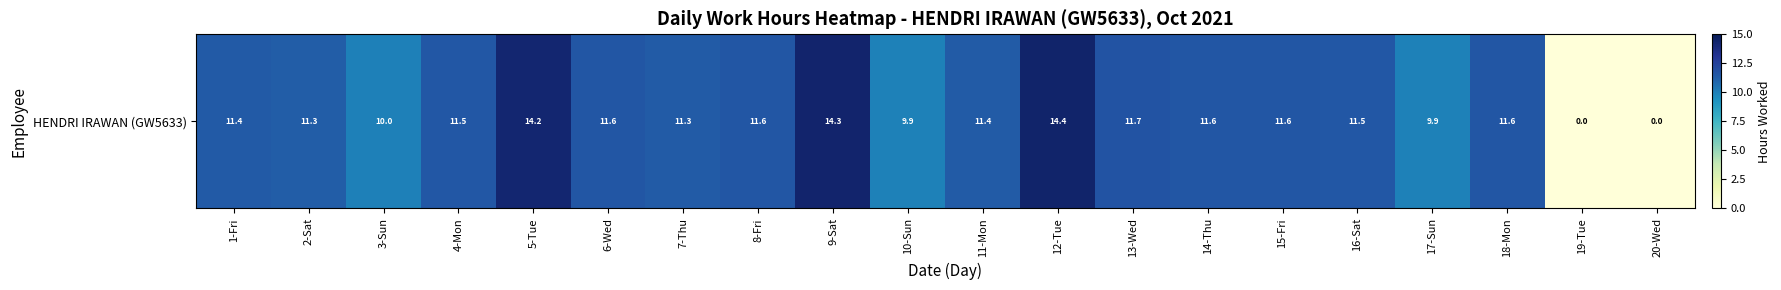

True or false: the data shows 8.3 at 19-Tue.

False